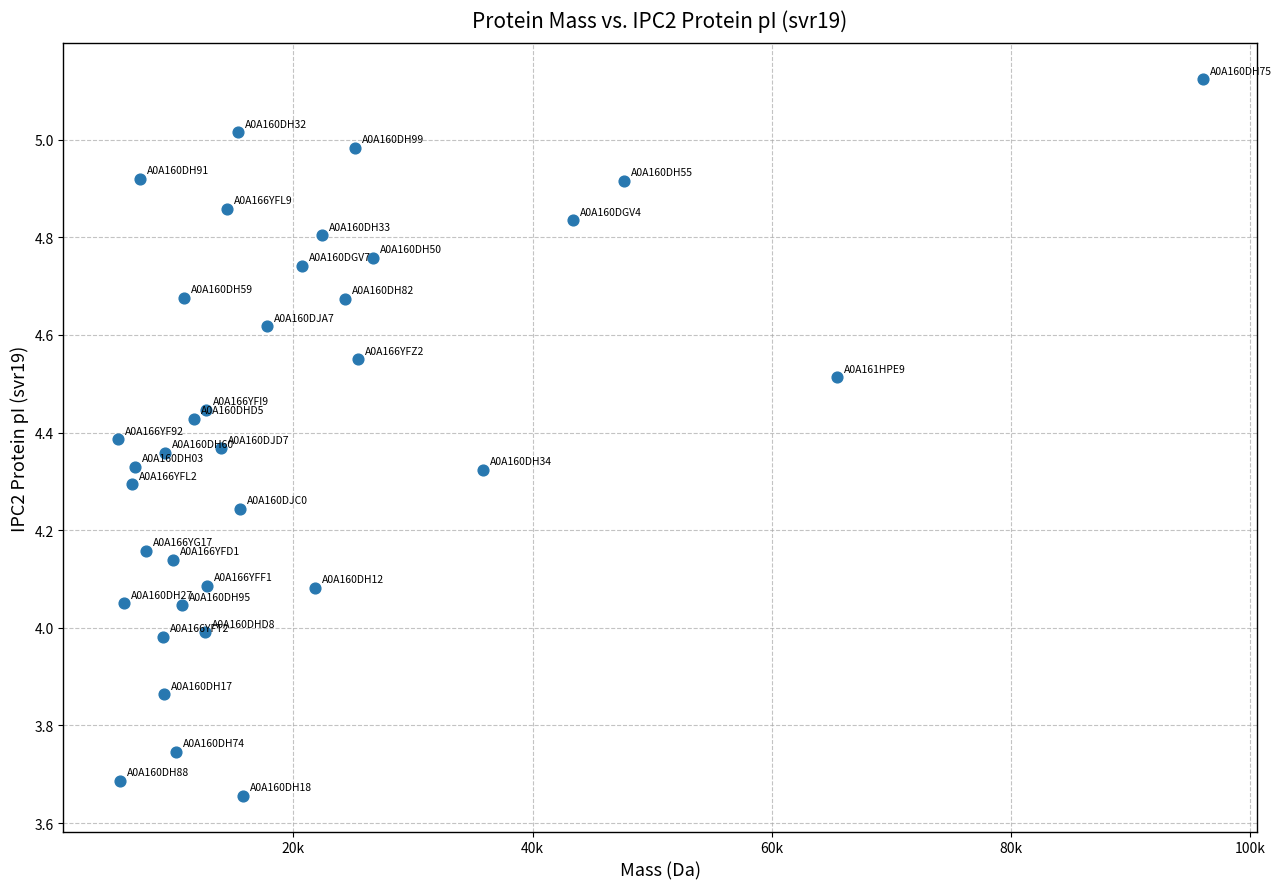

What is the range of X values (max minus min)?

90706.1